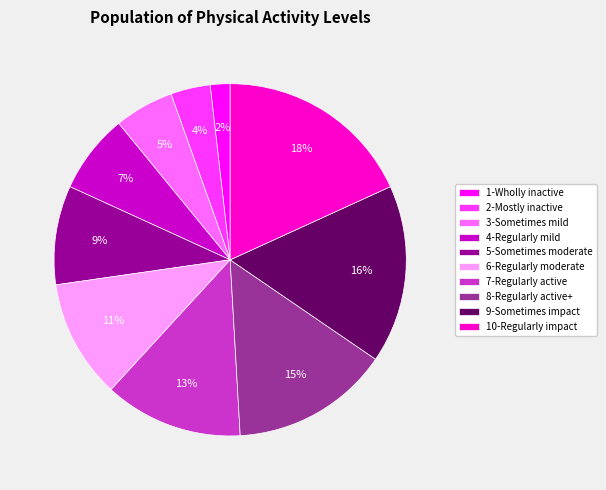

What is the largest slice in the pie chart?

10-Regularly impact